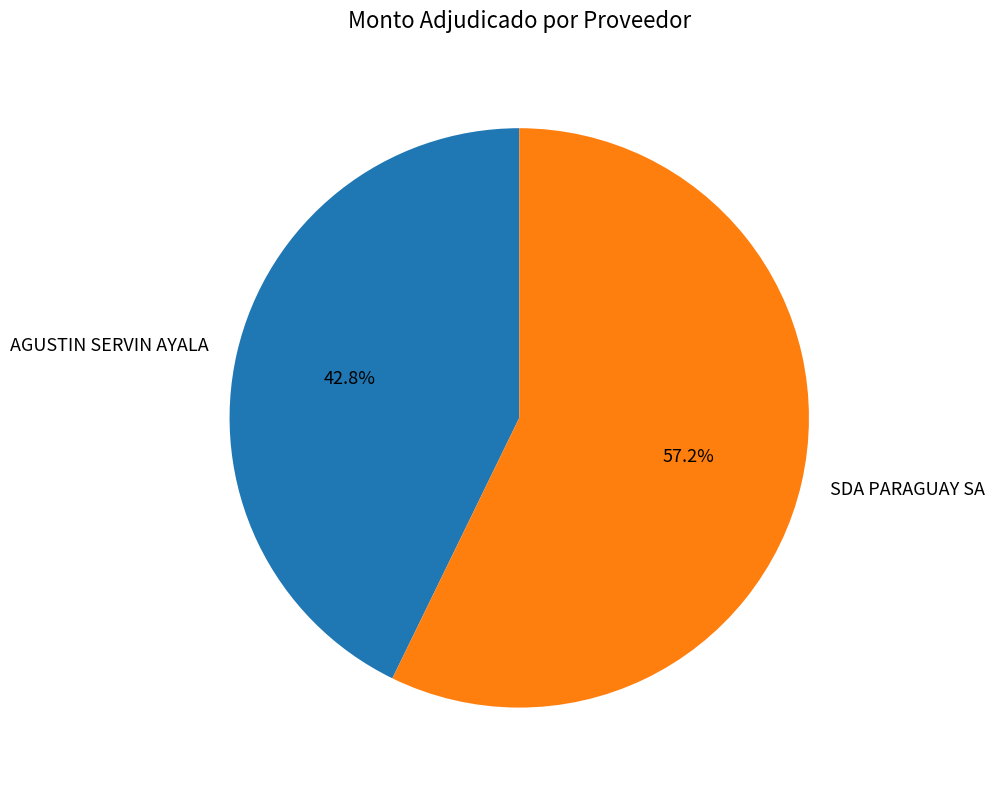

What is the smallest slice in the pie chart?

AGUSTIN SERVIN AYALA